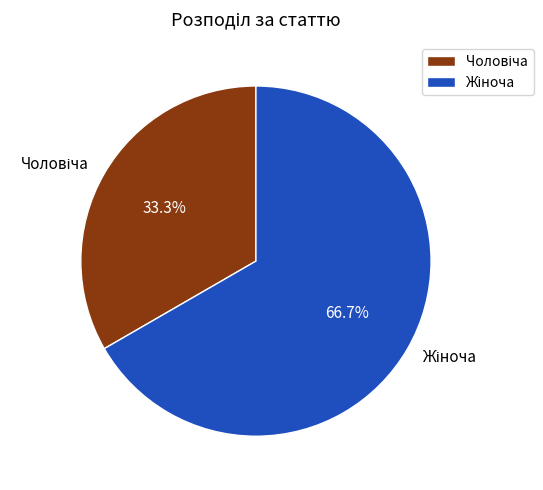

Is there a majority slice in this chart?

Yes